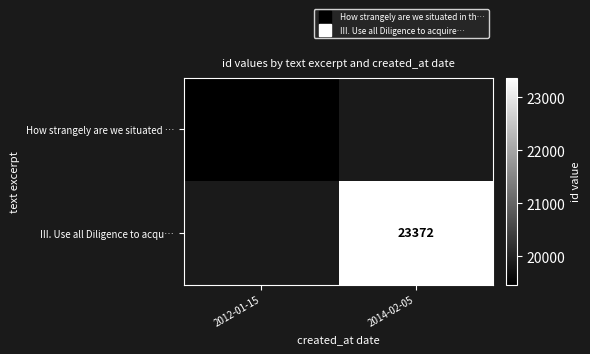

Rank the categories by How strangely are we situated … value from highest to lowest.

2012-01-15, 2014-02-05